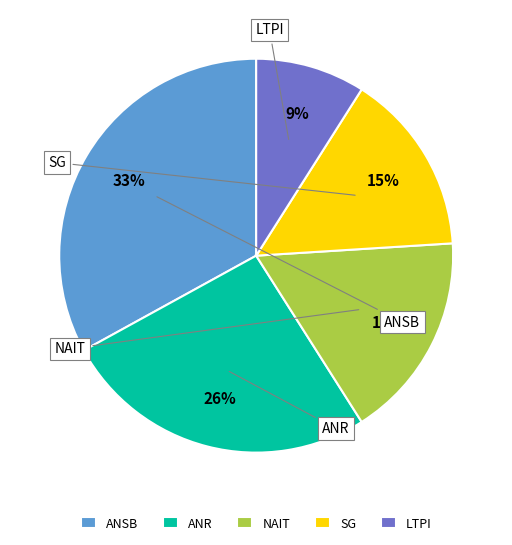

Which category has the biggest portion of the pie?

ANSB